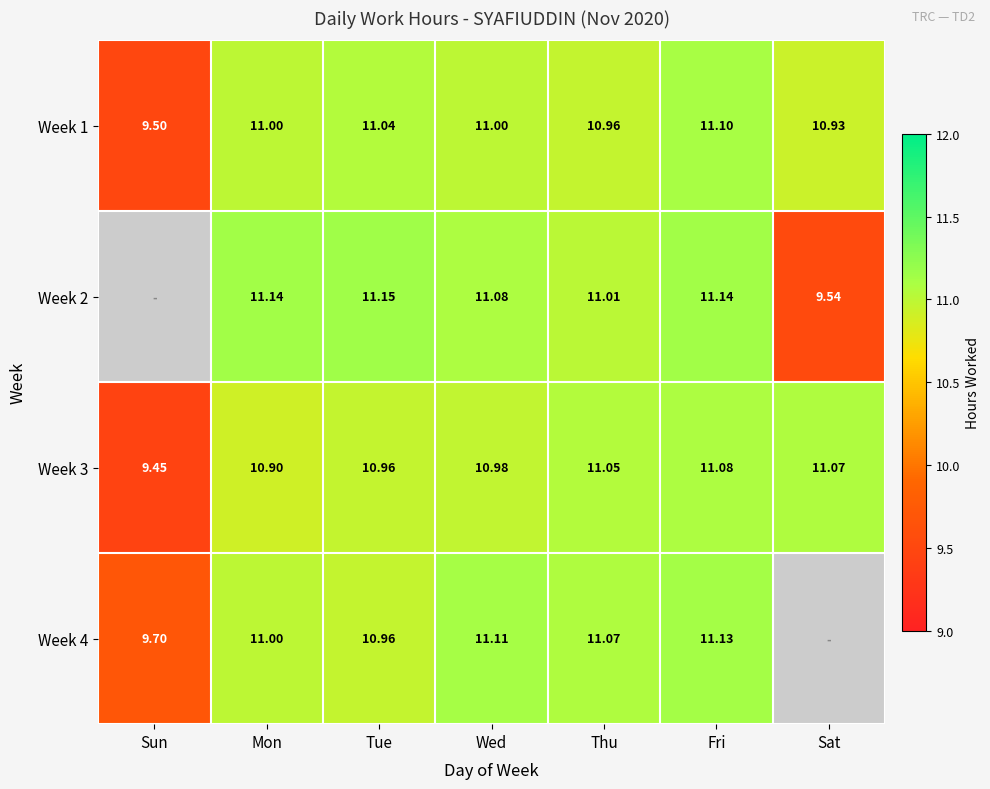

Between Tue and Sun, which is larger?

Tue